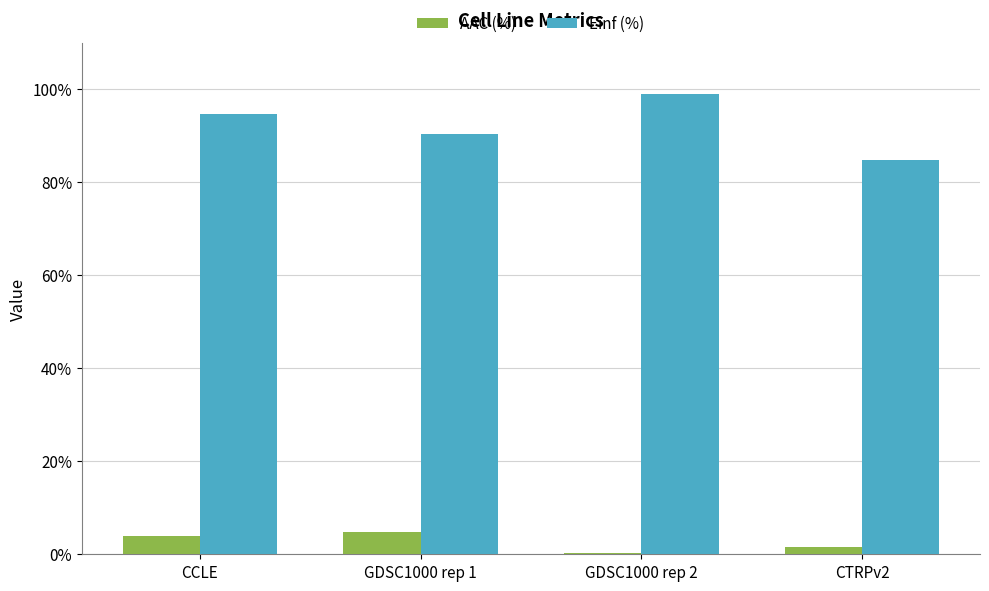

What are all the series names shown in the legend?

AAC (%), Einf (%)